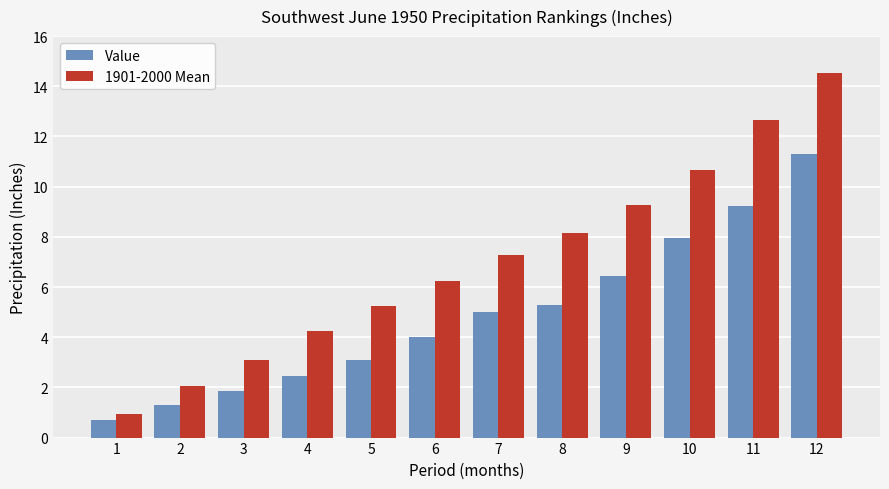

Is the value of Value at 12 greater than the value of 1901-2000 Mean at 3?

Yes